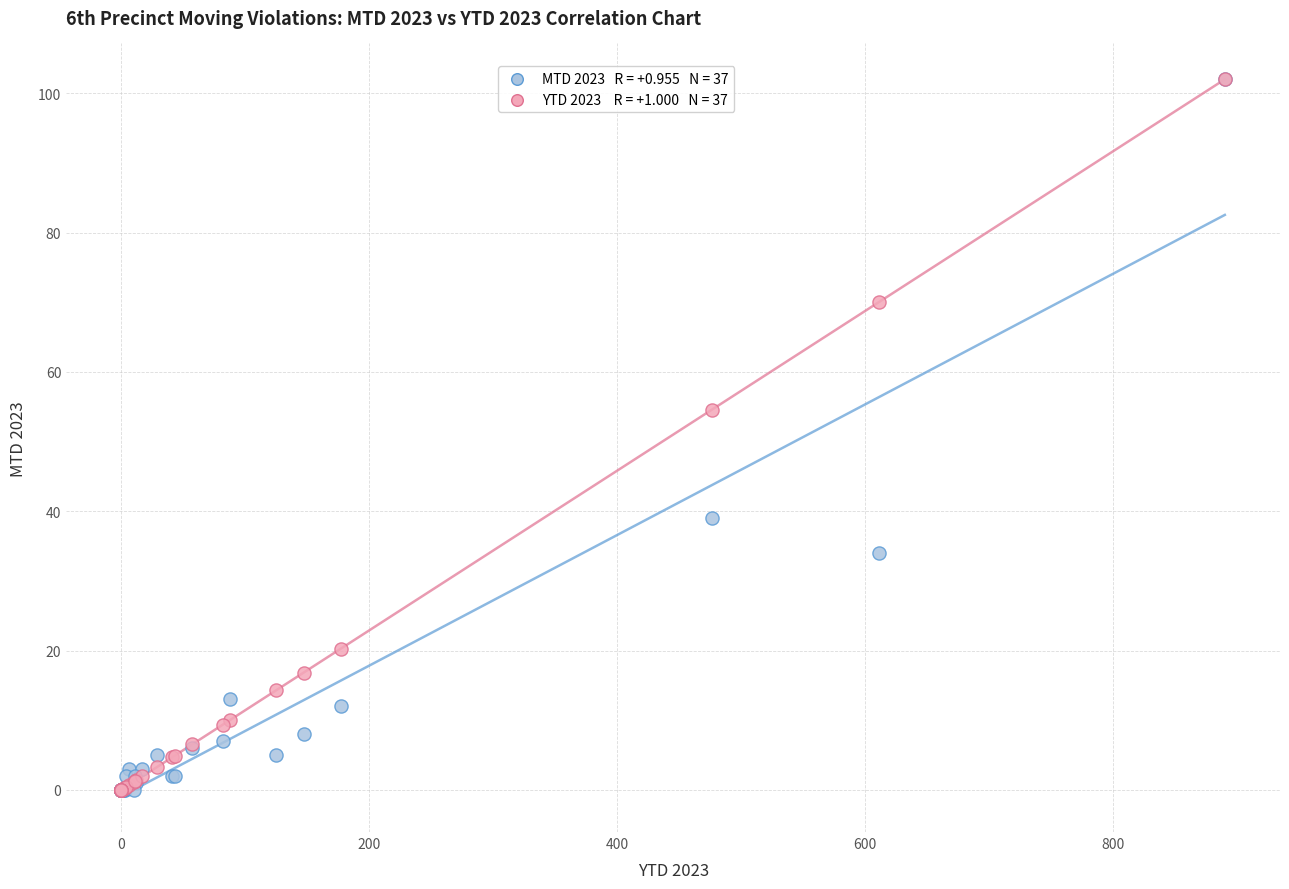

Across all series, what Y value is closest to 51?

54.6